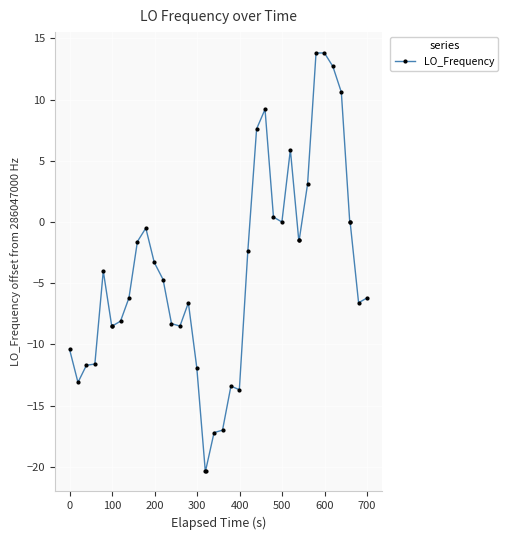

How many distinct data groups are displayed?

1